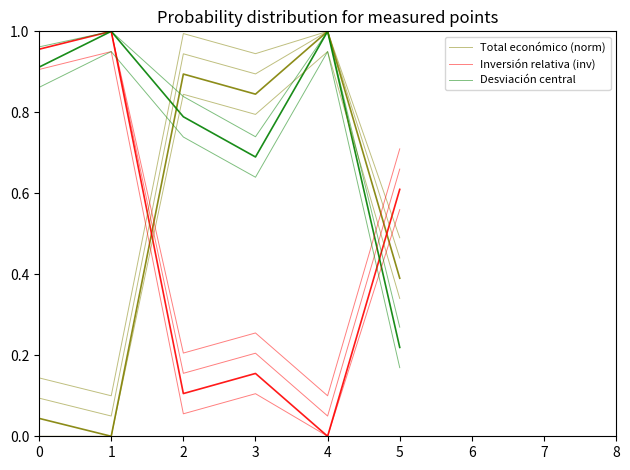

Where is the first local maximum for Inversión relativa (inv)?

3